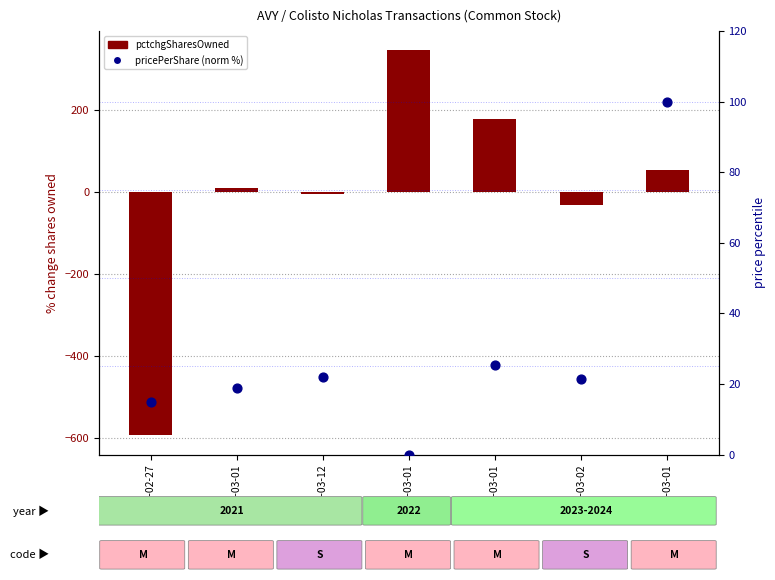

Is the value of pricePerShare (normalized %) at 2022-03-01 greater than the value of pctchgSharesOwned at 2024-03-01?

No